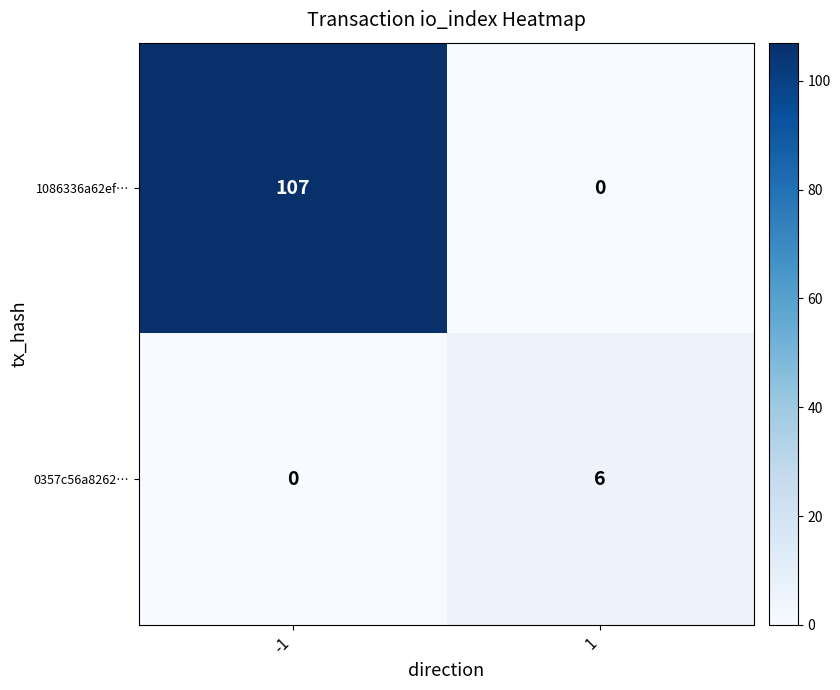

Reading left to right, what are all the values shown in this chart?

1086336a62ef…: 107	0
0357c56a8262…: 0	6